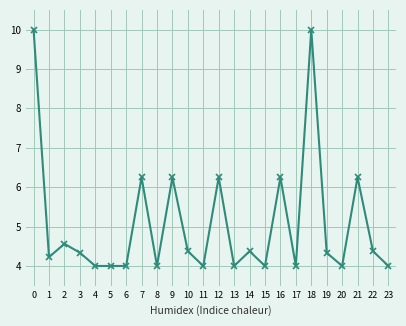

What is the minimum value shown in the chart?

4.0